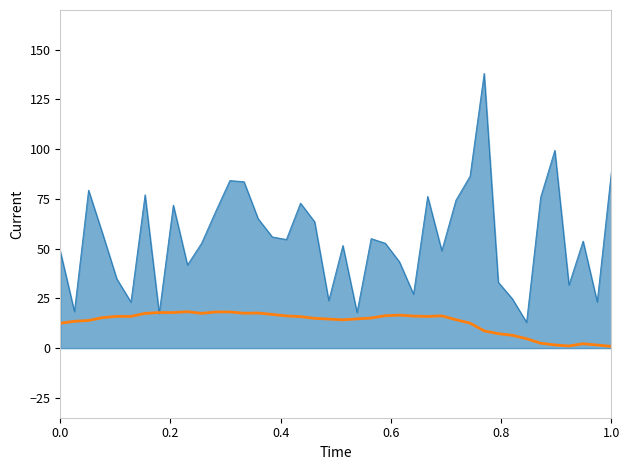

What is the maximum value shown in the chart?

138.1